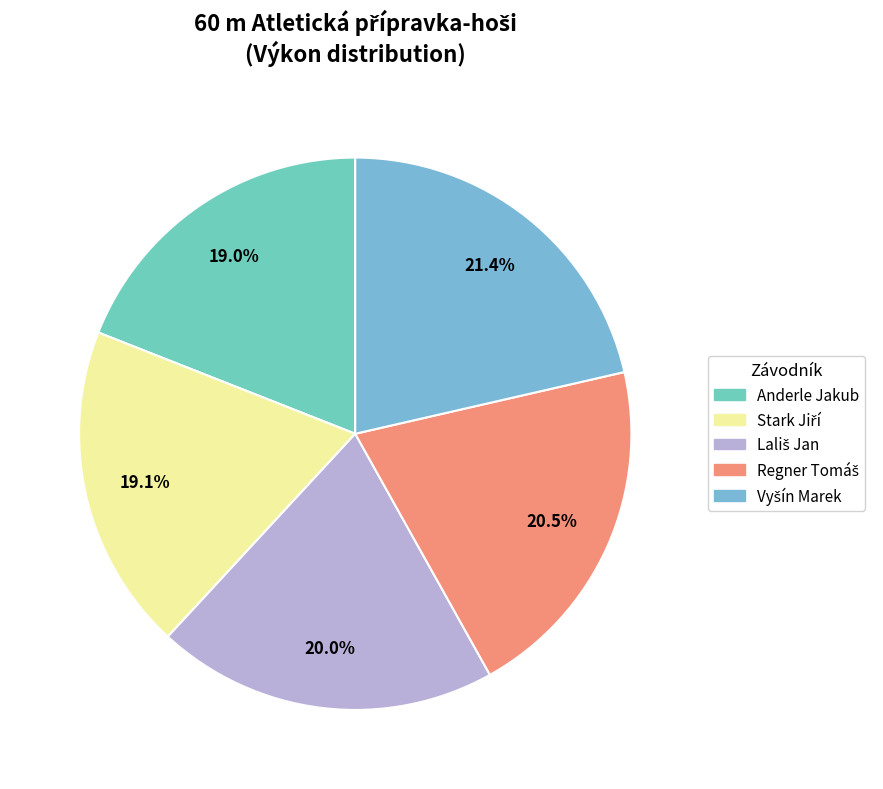

Count the number of slices in the pie.

5